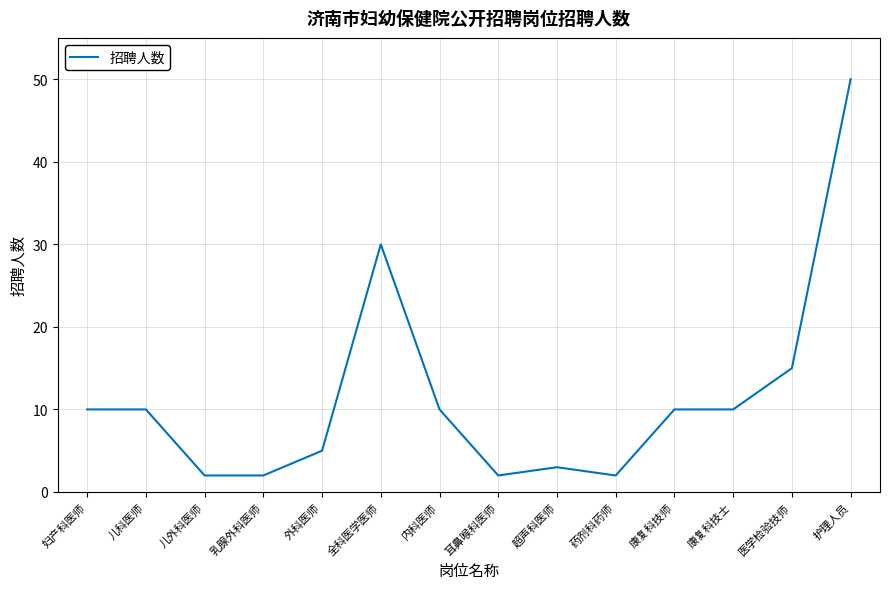

What position from the left is 超声科医师?

9